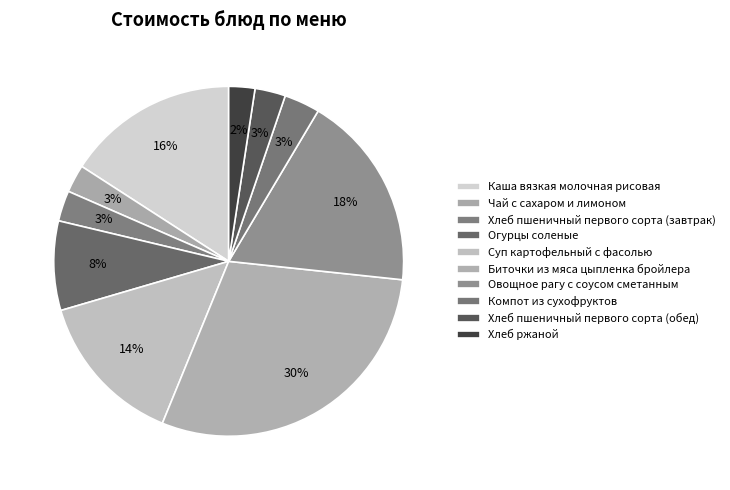

The Огурцы соленые slice represents 8% of the pie. True or false?

True